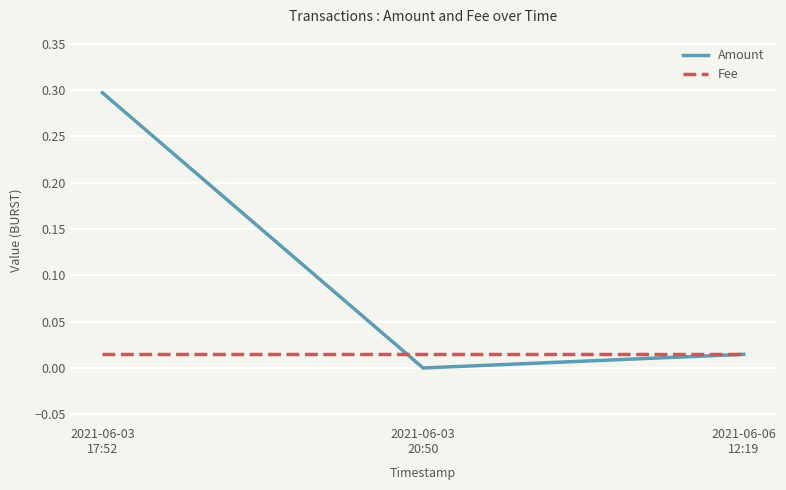

Rank the series by their maximum value, from lowest to highest.

Fee, Amount